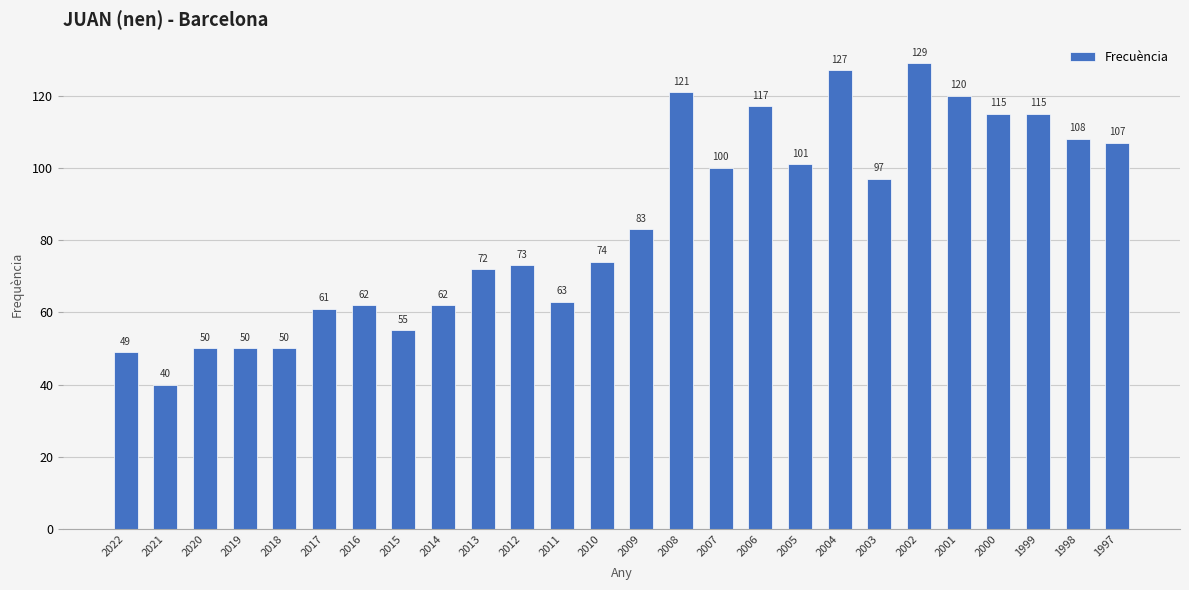

Reading left to right, list all the values displayed in this chart.

2022=49	2021=40	2020=50	2019=50	2018=50	2017=61	2016=62	2015=55	2014=62	2013=72	2012=73	2011=63	2010=74	2009=83	2008=121	2007=100	2006=117	2005=101	2004=127	2003=97	2002=129	2001=120	2000=115	1999=115	1998=108	1997=107